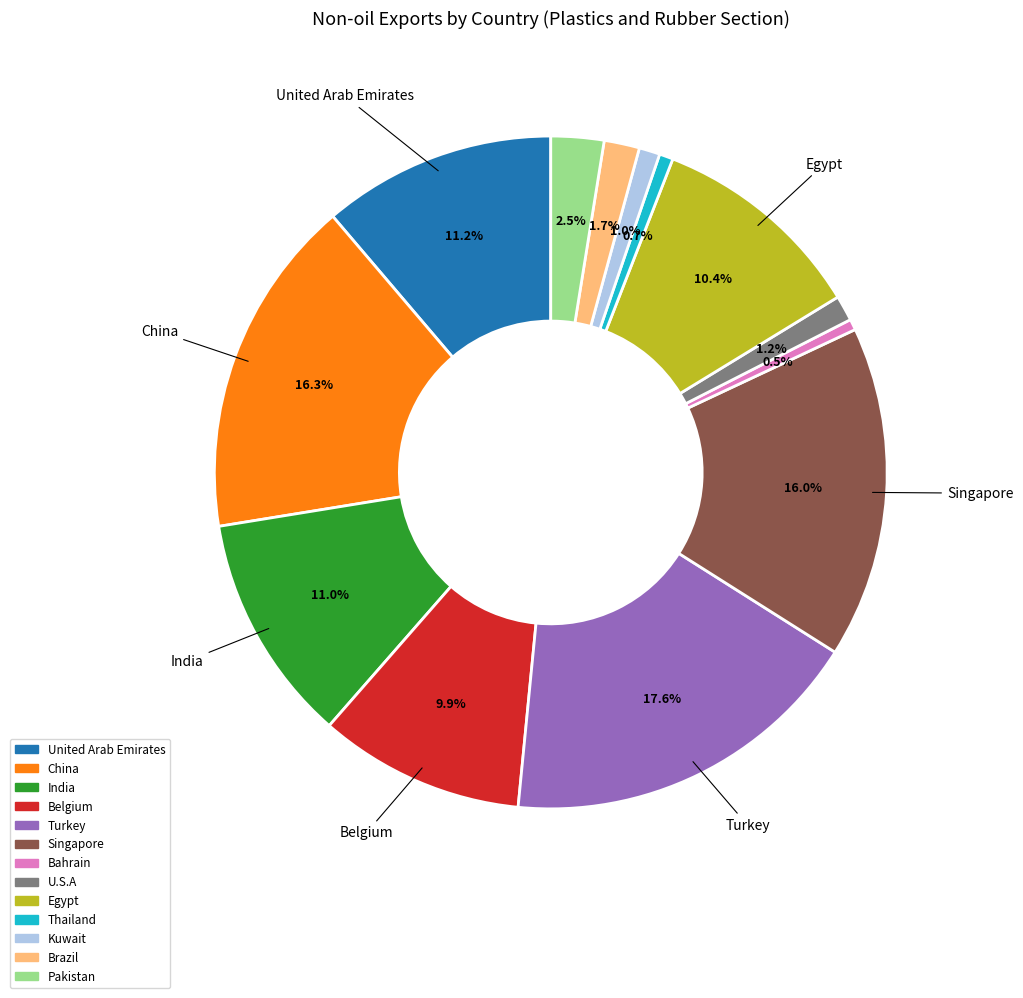

To the nearest percent, what percentage of the pie is Kuwait?

1%